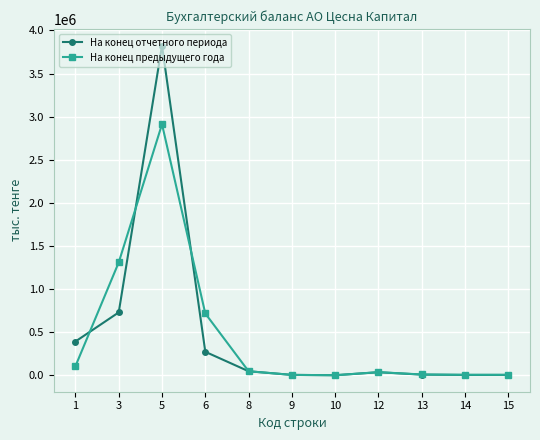

List the series in order of their peak value, lowest first.

На конец предыдущего года, На конец отчетного периода